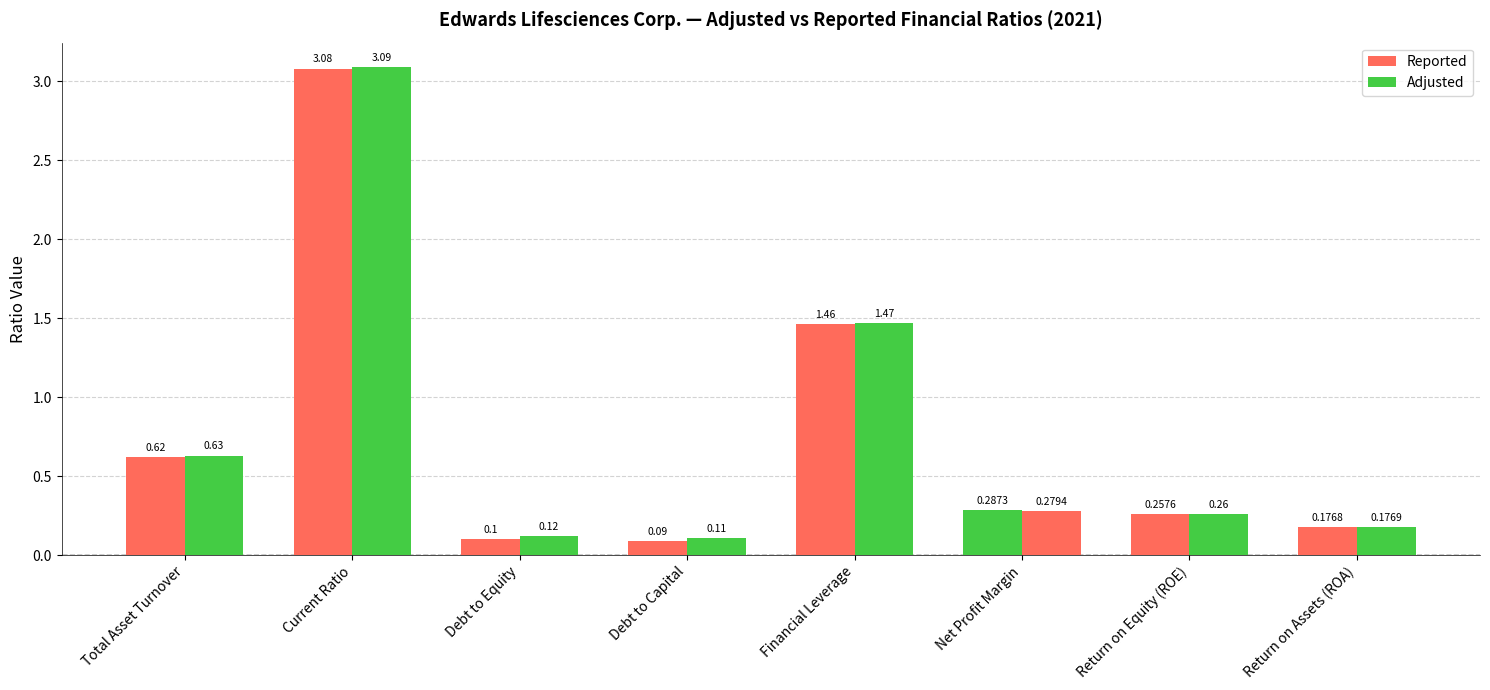

Reading right to left, extract all data points from this chart.

Reported: 0.2	0.3	0.3	1.5	0.1	0.1	3.1	0.6
Adjusted: 0.2	0.3	0.3	1.5	0.1	0.1	3.1	0.6